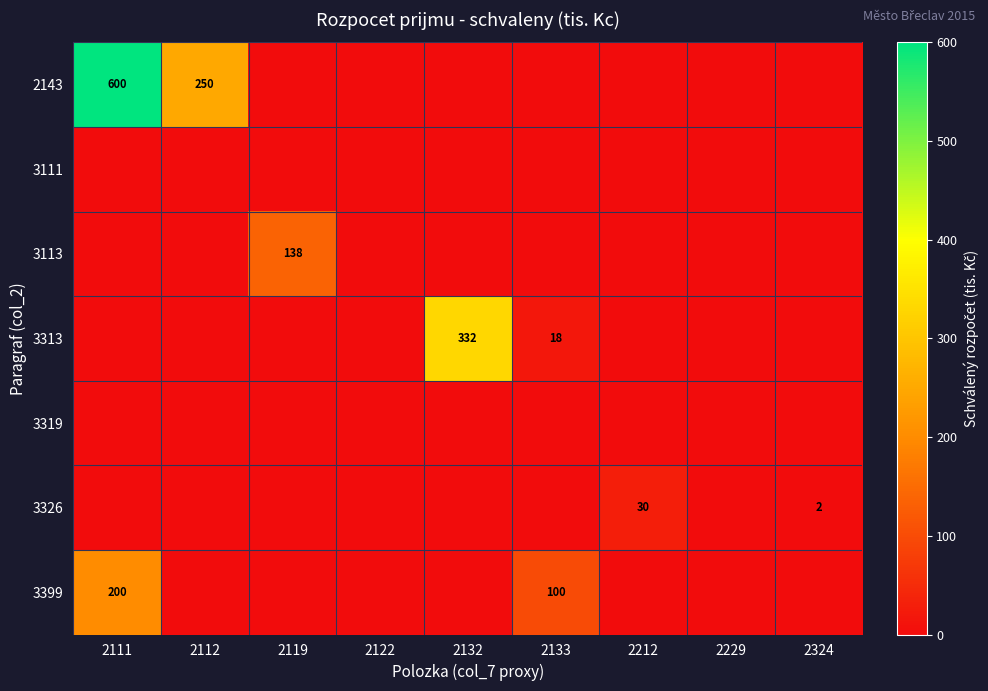

Which series changed the most between 2119 and 2212?

3113